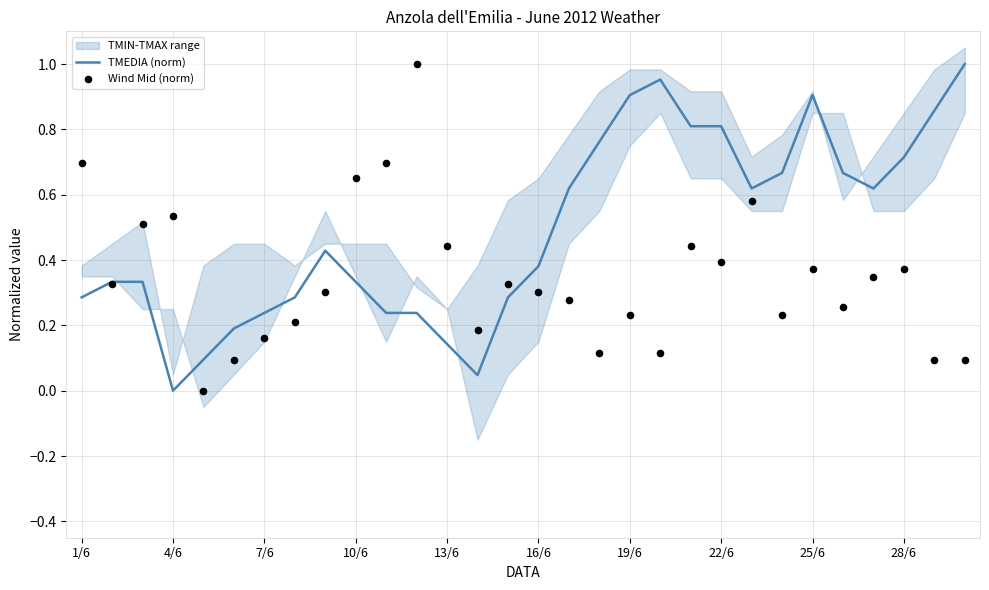

Which category has the lowest value in the TMEDIA (norm) series?

4/6